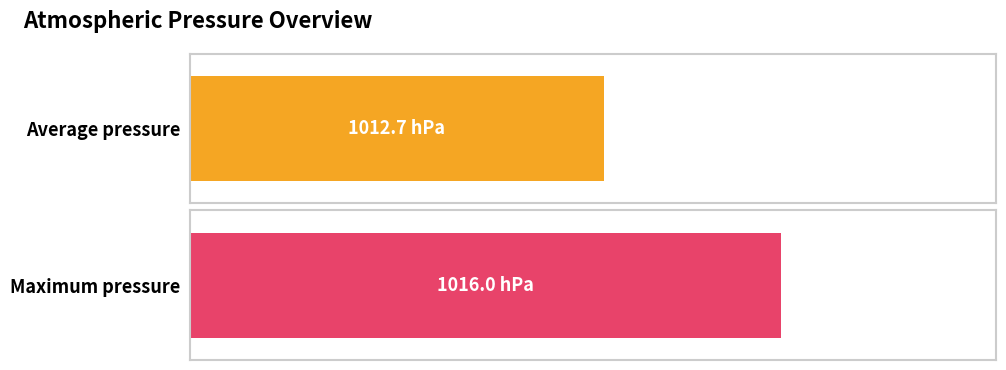

Rank the series at 12:00 from highest to lowest value.

Maximum pressure, Average pressure